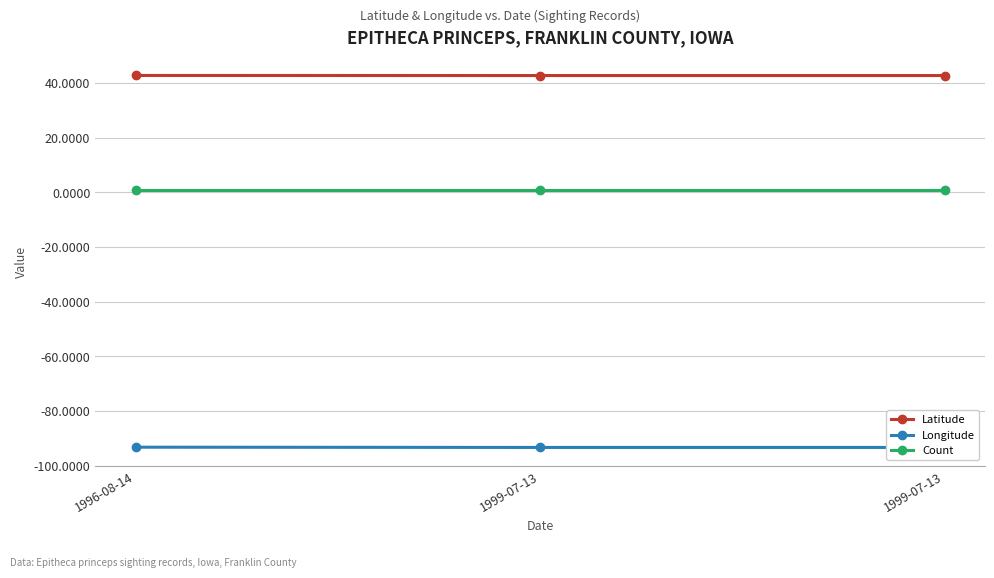

Which category has the highest value across all series?

1996-08-14